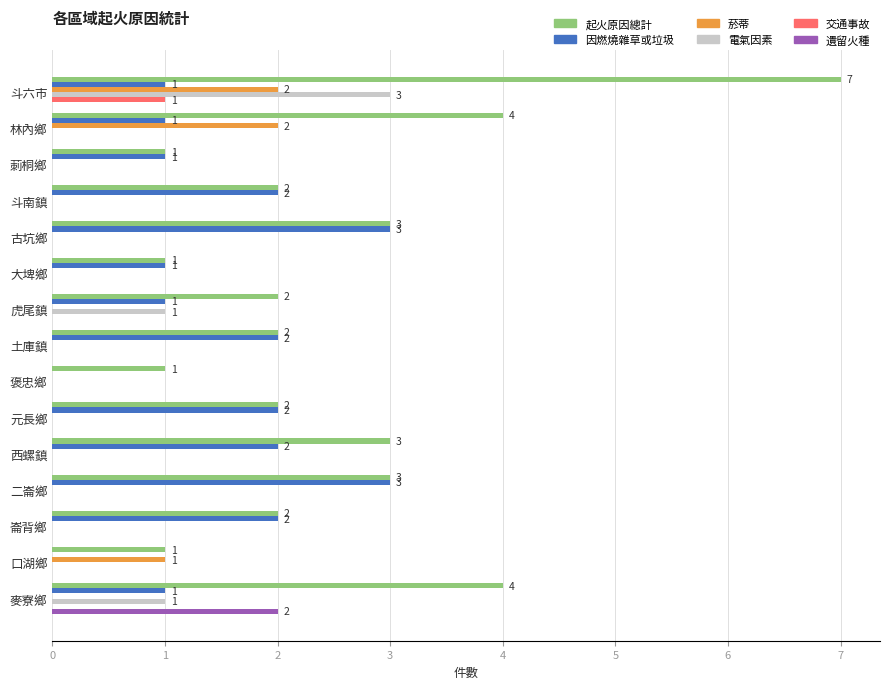

The value of 起火原因總計 at 大埤鄉 is 1. True or false?

True